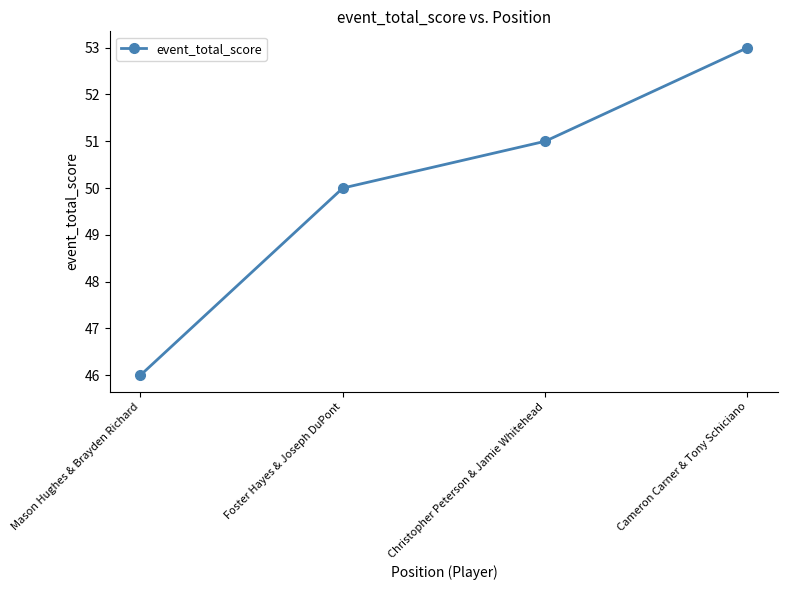

What is the change in value from Foster Hayes & Joseph DuPont to Cameron Carner & Tony Schiciano?

+3